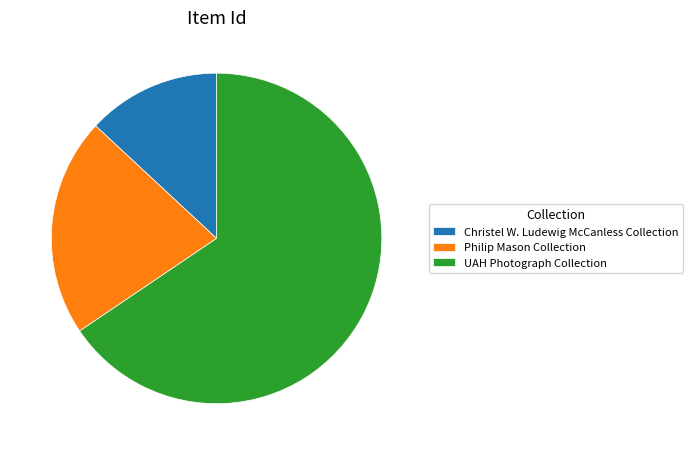

Is there a majority slice in this chart?

Yes